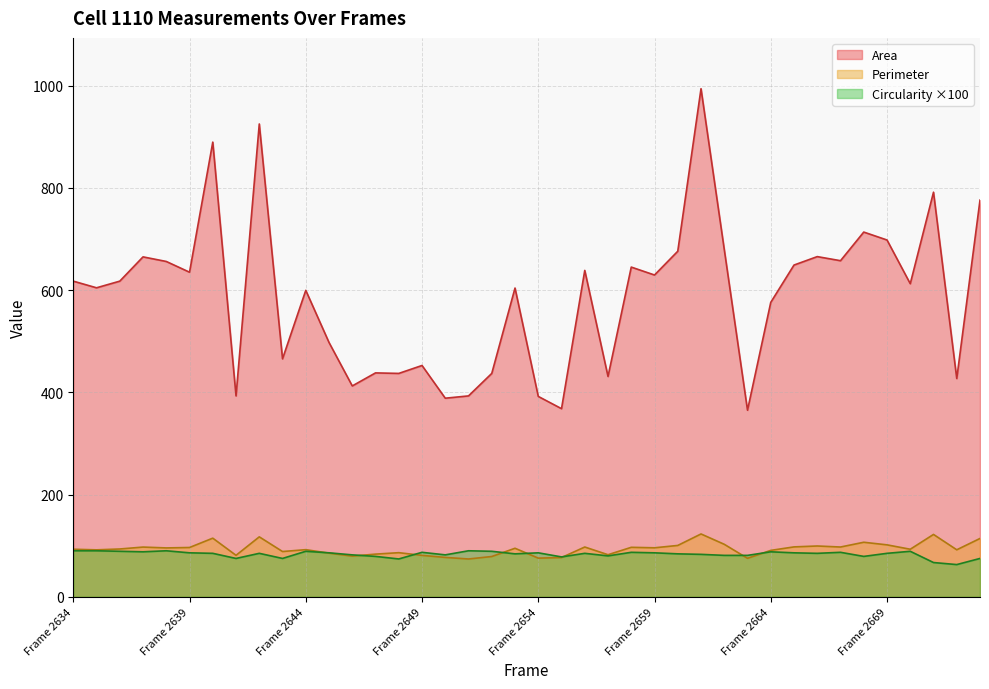

What is the sum of the Circularity values at Frame 2665 and Frame 2636?

175.0